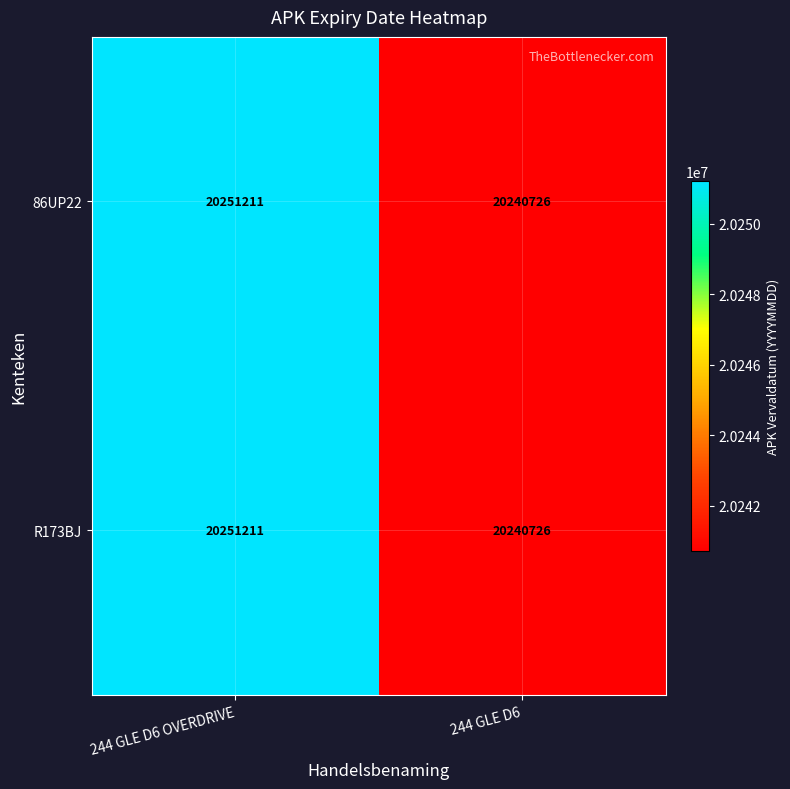

What is the maximum value shown in the chart?

20251211